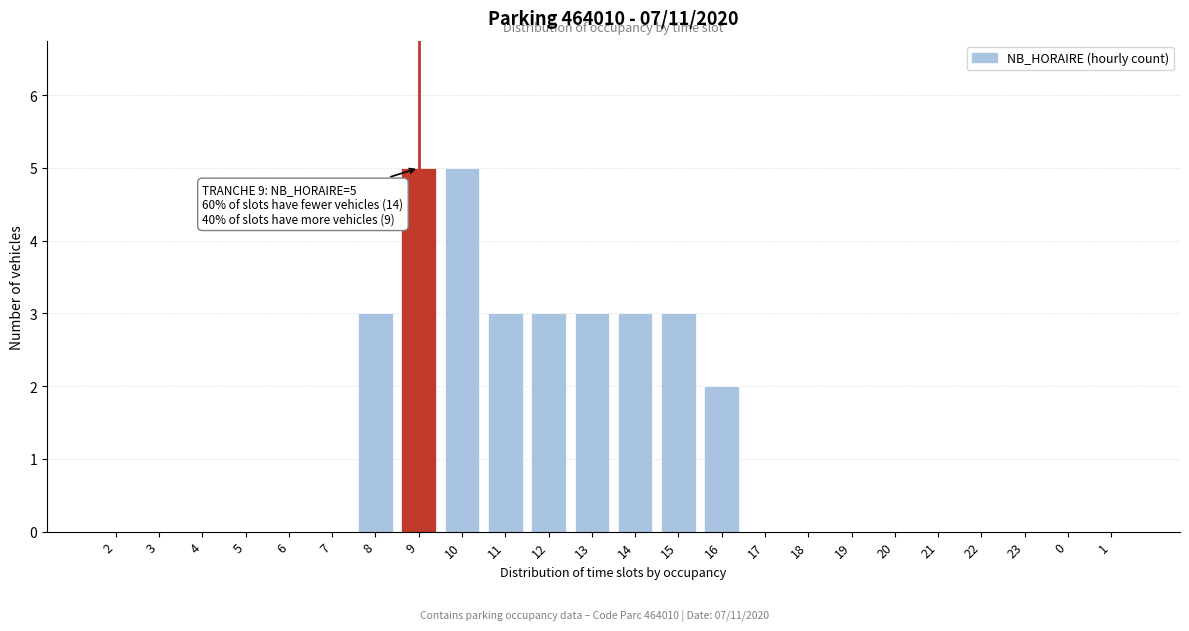

Reading right to left, transcribe all the data shown in this chart.

1=0	0=0	23=0	22=0	21=0	20=0	19=0	18=0	17=0	16=2	15=3	14=3	13=3	12=3	11=3	10=5	9=5	8=3	7=0	6=0	5=0	4=0	3=0	2=0